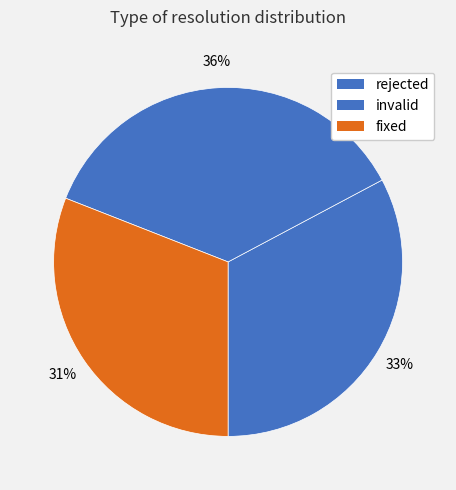

Count the number of slices in the pie.

3